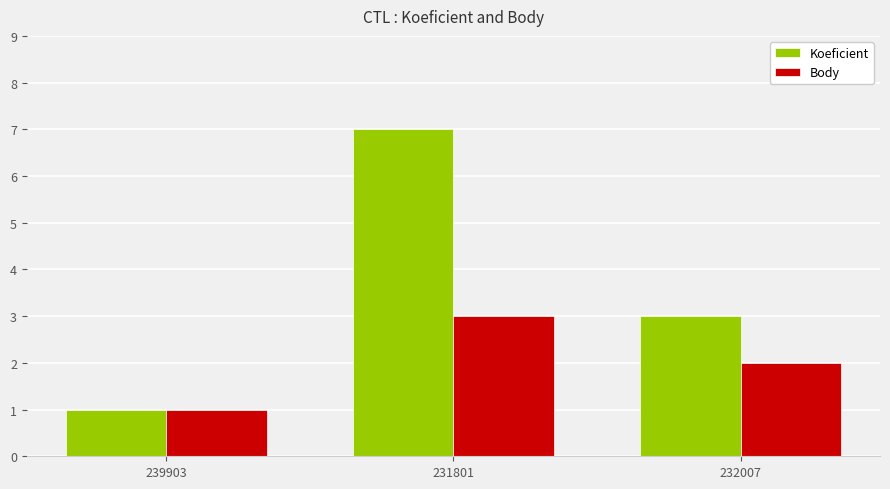

Reading right to left, transcribe all the data shown in this chart.

Koeficient: 232007=3	231801=7	239903=1
Body: 232007=2	231801=3	239903=1